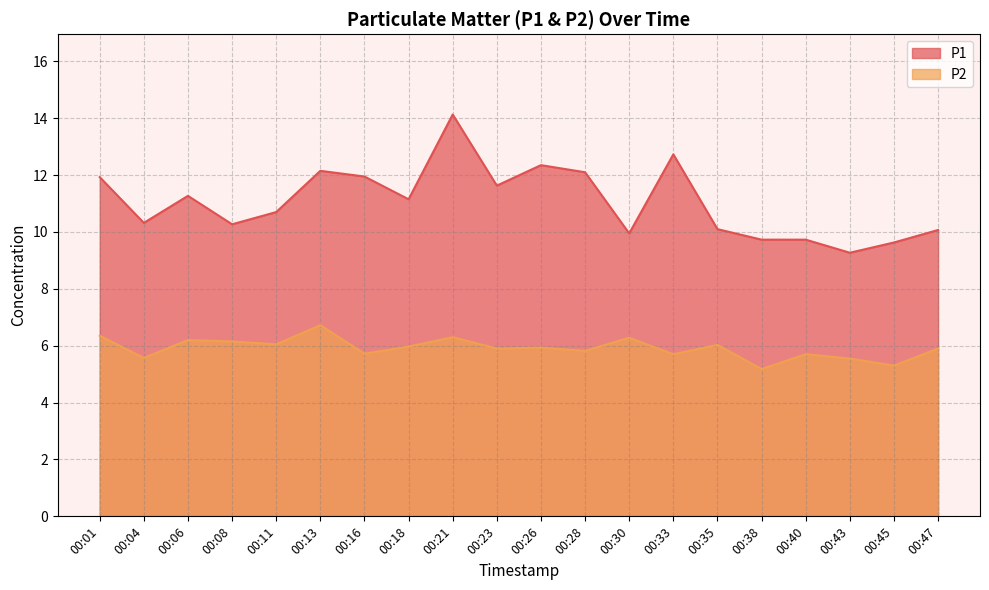

True or false: P1 and P2 intersect in this chart.

False